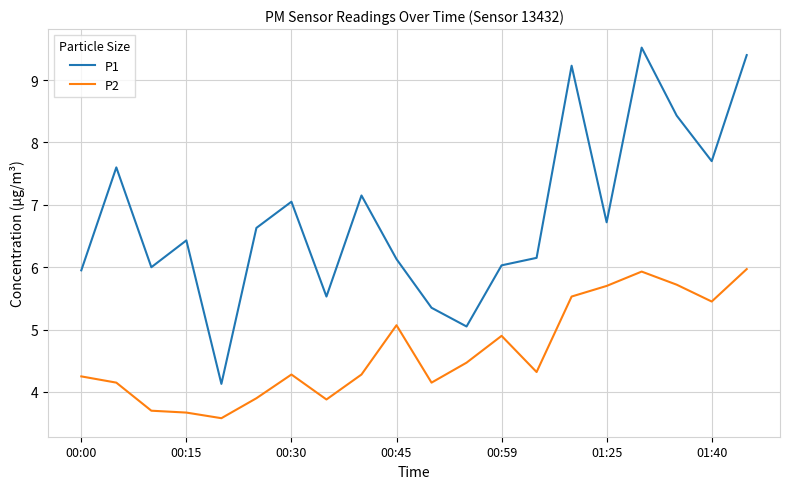

Which series has the widest spread of values?

P1